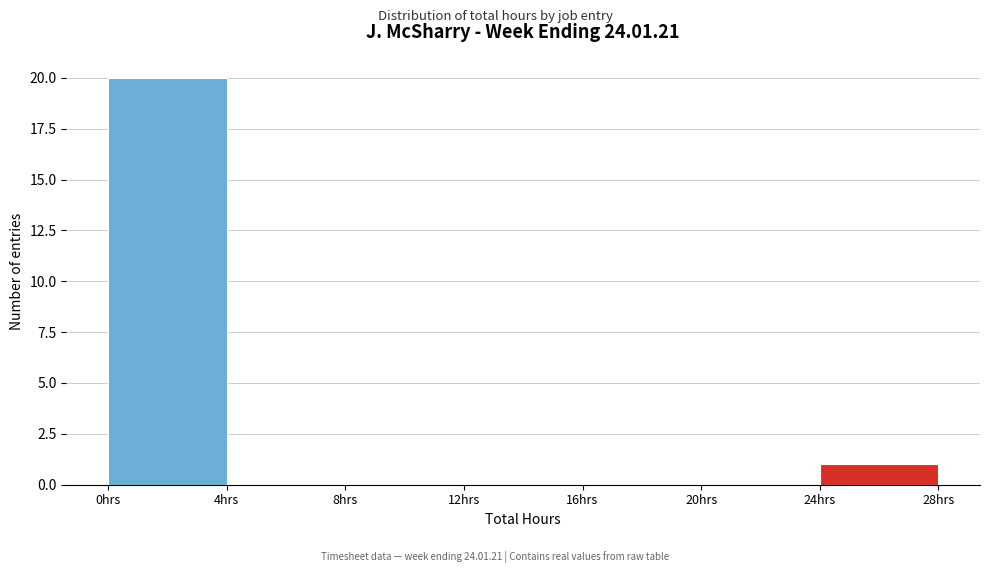

Reading left to right, list every bar in this chart as the range it spans on the x-axis followed by its height. The values are not printed on the chart, so give them approximately, as read against the axis.

0 to 4: 20
4 to 8: 0
8 to 12: 0
12 to 16: 0
16 to 20: 0
20 to 24: 0
24 to 28: 1